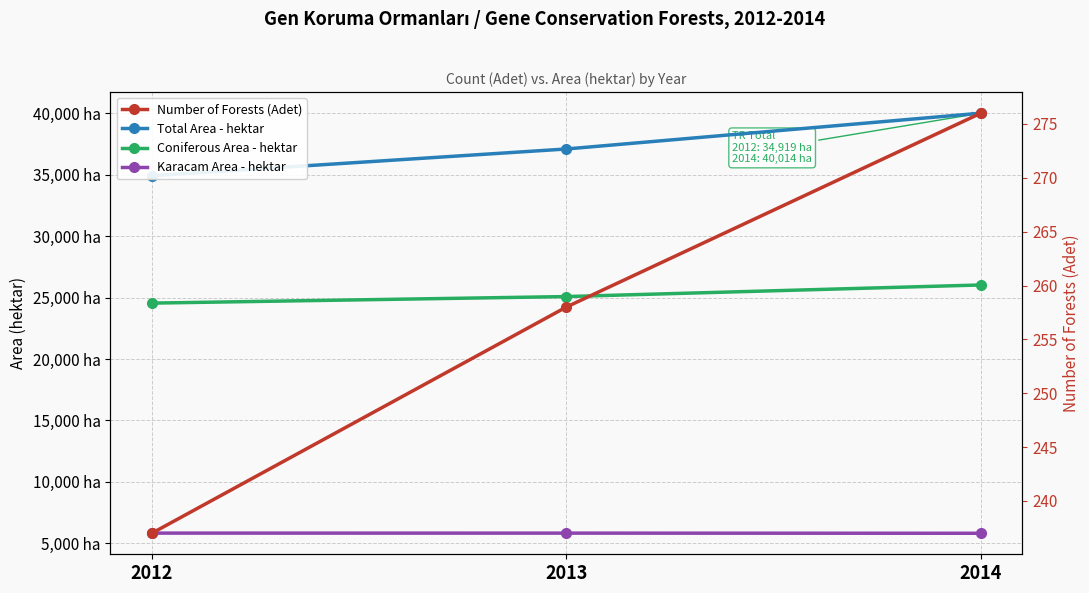

Is it true that Karacam Area - hektar equals 1731.9 at 2014?

False